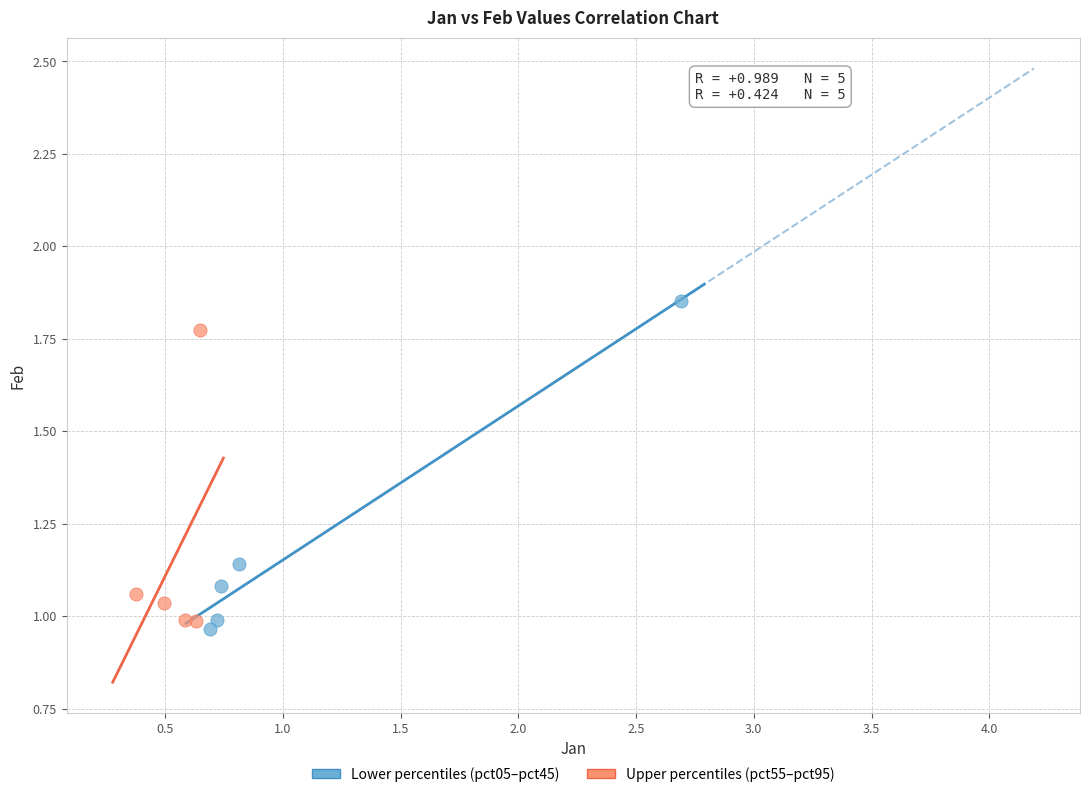

Which series contains the highest Y value?

Lower percentiles (pct05–pct45)